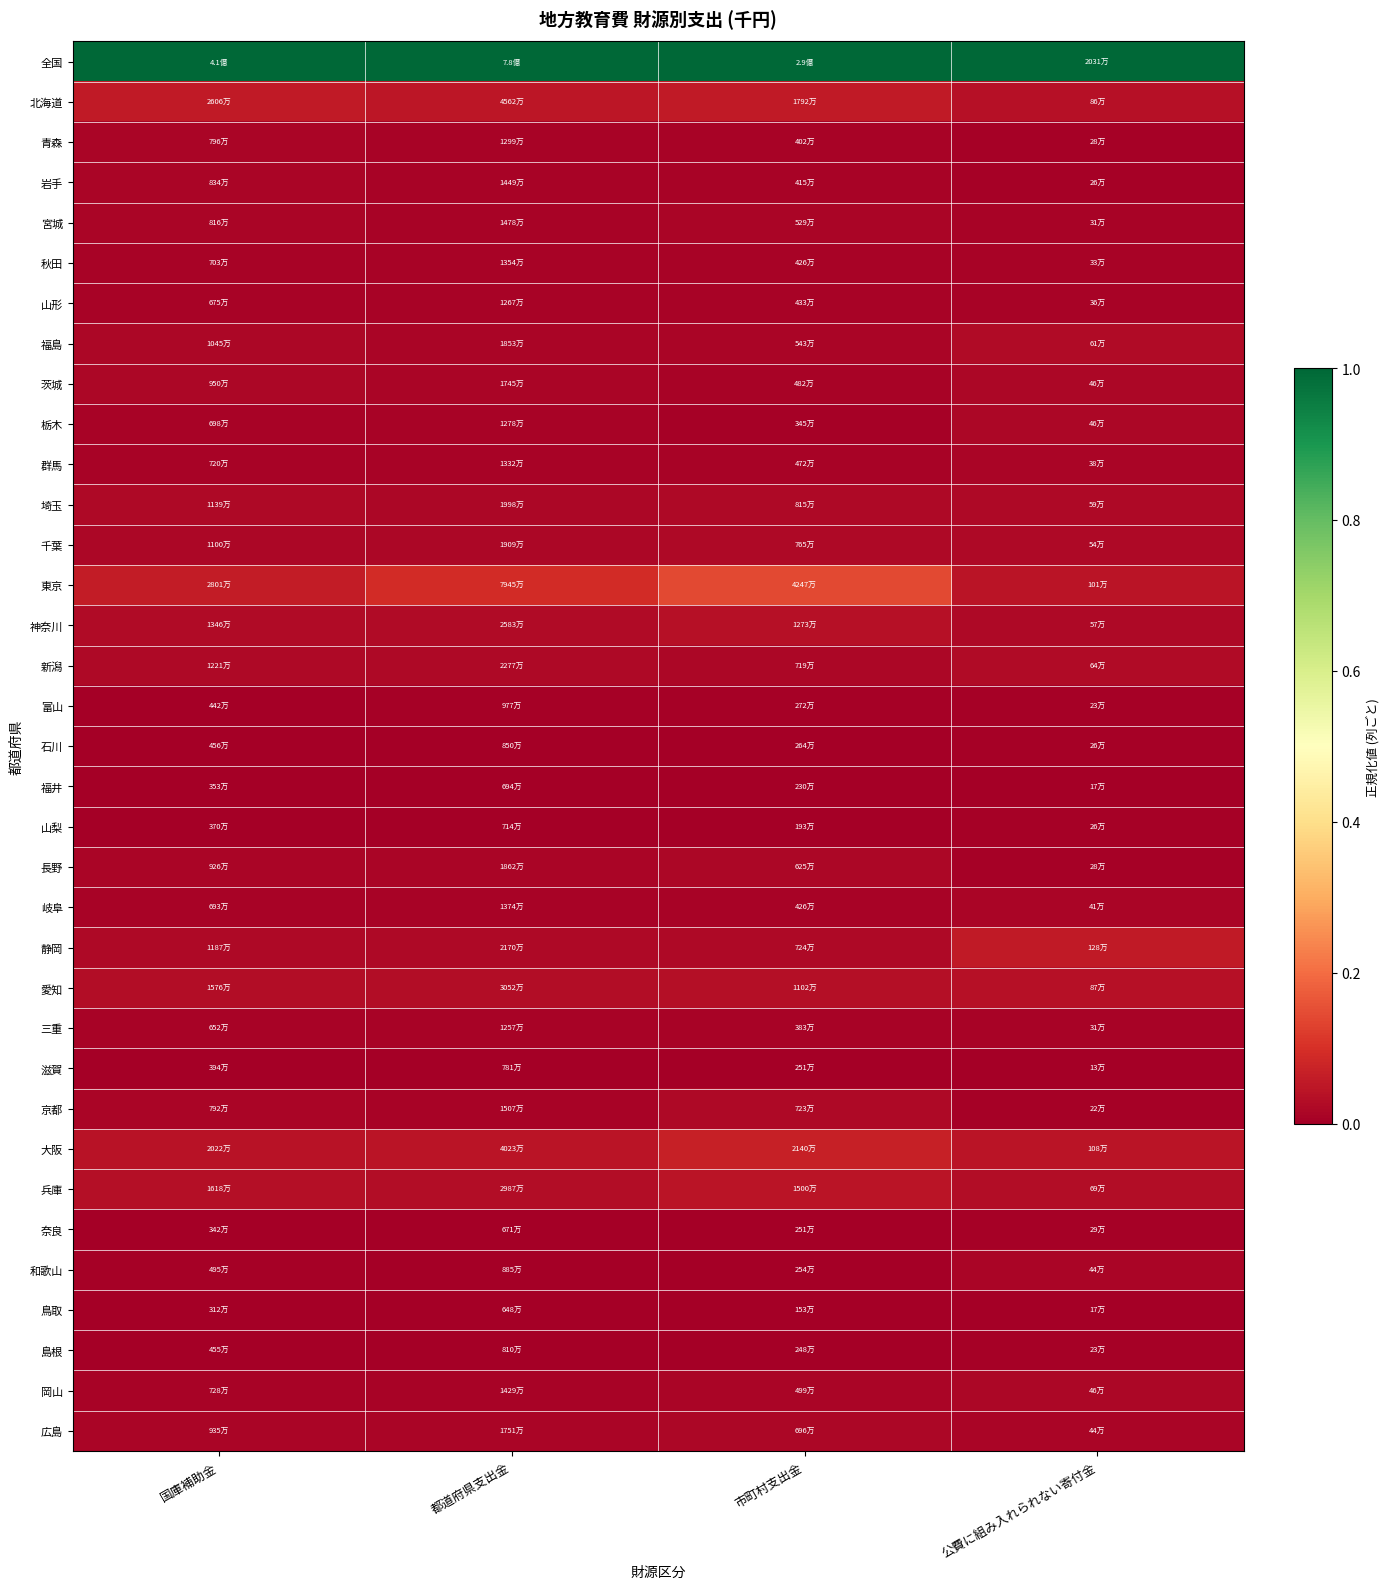

What is the difference between the highest and lowest values at 国庫補助金?

1.0